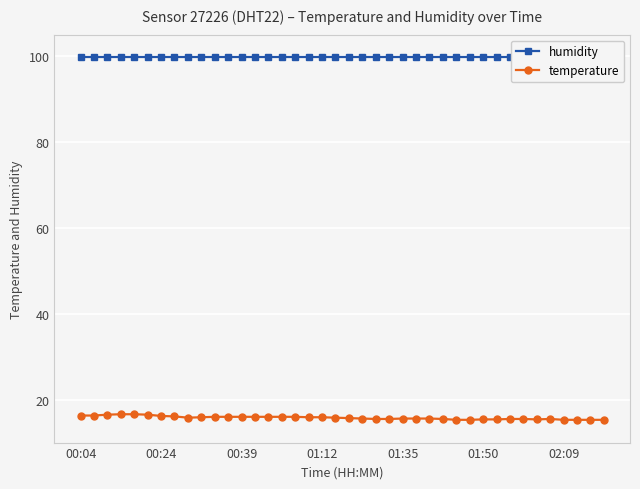

Reading left to right, list all the values displayed in this chart.

humidity: 99.9	99.9	99.9	99.9	99.9	99.9	99.9	99.9	99.9	99.9	99.9	99.9	99.9	99.9	99.9	99.9	99.9	99.9	99.9	99.9	99.9	99.9	99.9	99.9	99.9	99.9	99.9	99.9	99.9	99.9	99.9	99.9	99.9	99.9	99.9	99.9	99.9	99.9	99.9	99.9
temperature: 16.3	16.3	16.5	16.6	16.6	16.5	16.2	16.1	15.8	15.9	16.0	16.0	16.0	16.0	16.0	16.0	16.0	15.9	15.9	15.8	15.7	15.6	15.5	15.5	15.6	15.6	15.6	15.5	15.3	15.3	15.4	15.4	15.5	15.5	15.4	15.5	15.3	15.3	15.3	15.3